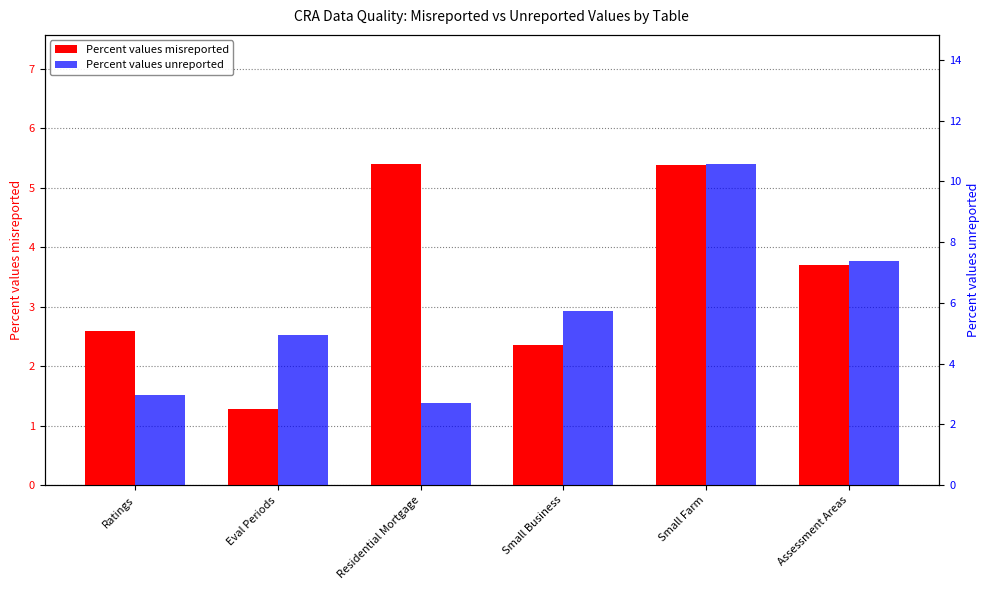

What is the maximum value for Percent values misreported?

5.4